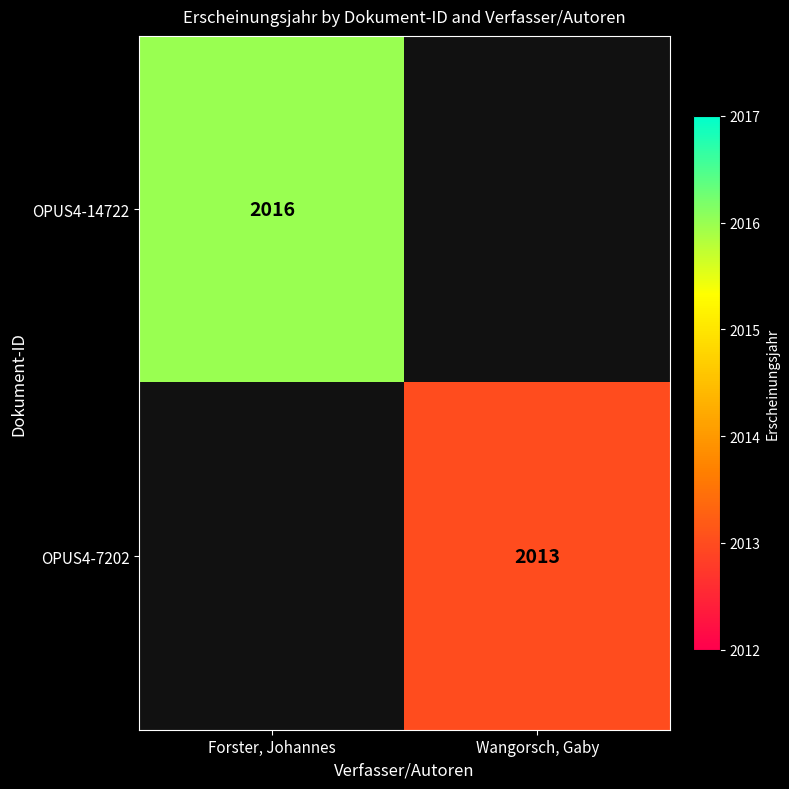

Between Wangorsch, Gaby and Forster, Johannes, which is larger?

Forster, Johannes